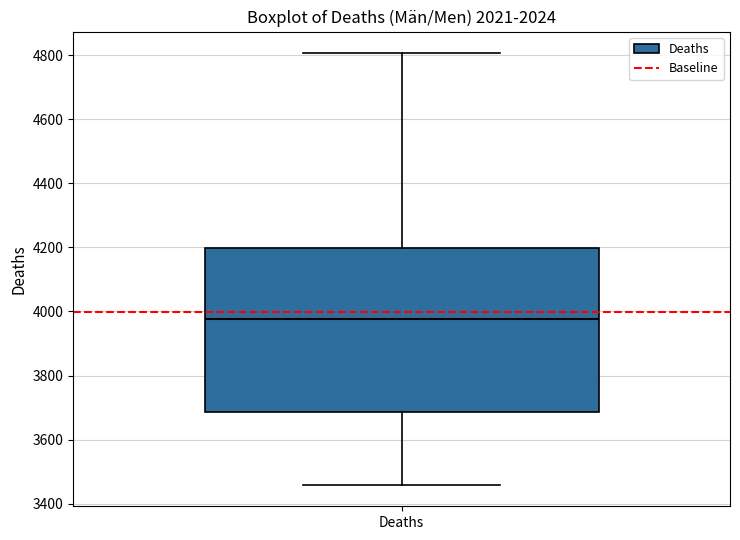

Transcribe this box plot: give where the median line is, the range the box spans, and where the two whiskers end, as read against the y-axis. The values are not printed on the chart, so give them approximately, as read against the axis.

median 3980, box 3680 to 4200, whiskers 3460 to 4800